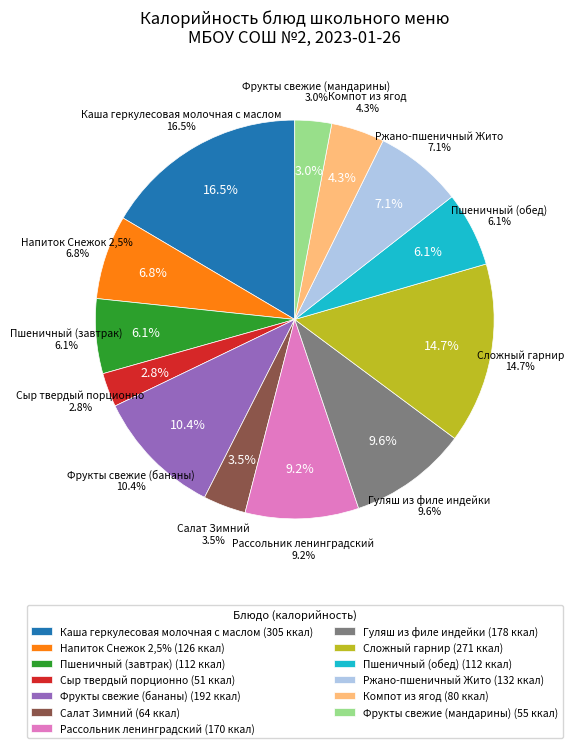

What percentage is the Сложный гарнир slice, to the nearest percent?

15%